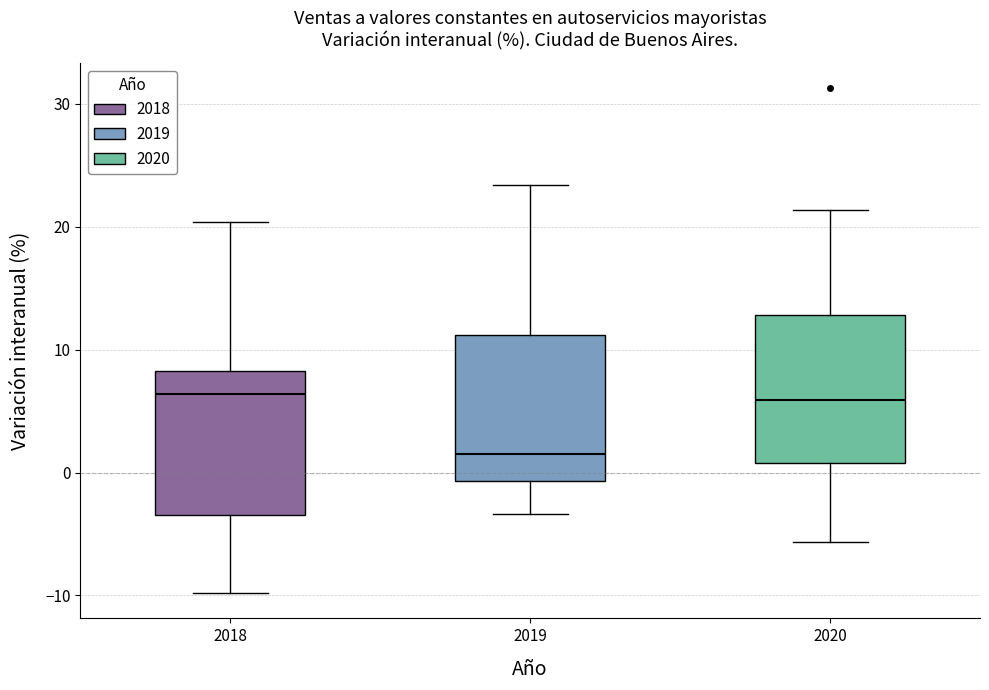

Where does the median line of the box at x = 2018 sit on the y-axis? The values are not printed on the chart, so give them approximately, as read against the axis.

6